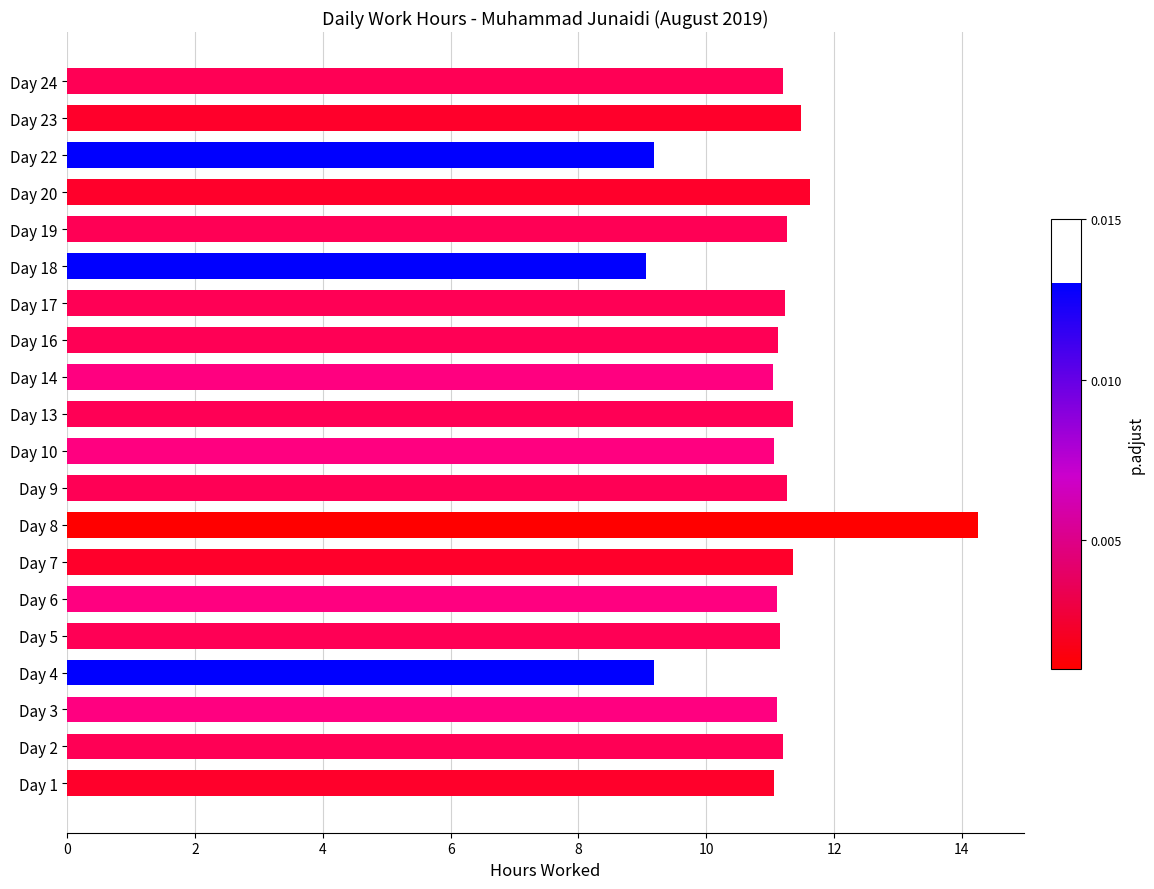

What is the greatest value displayed?

14.3